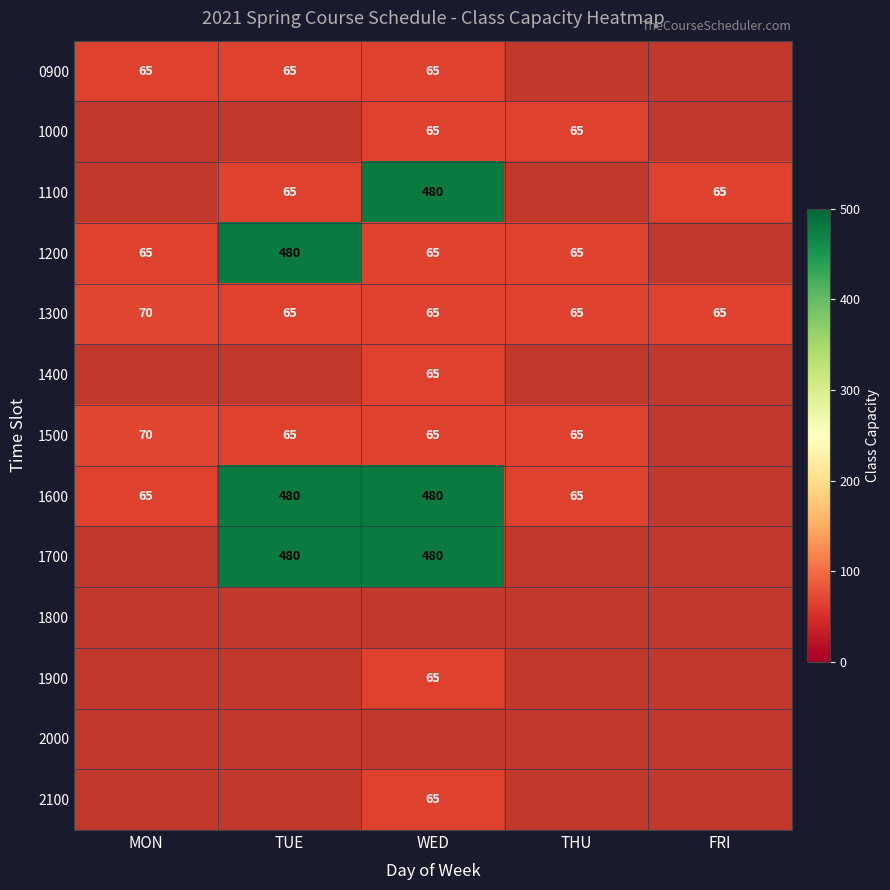

The 1300 series shows 65 at FRI. True or false?

True